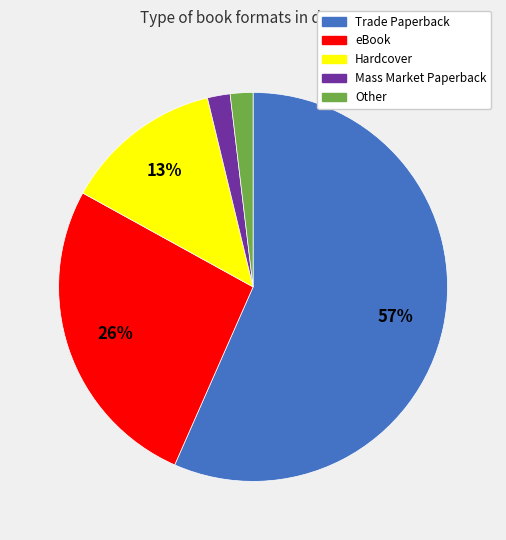

Which category accounts for the majority?

Trade Paperback